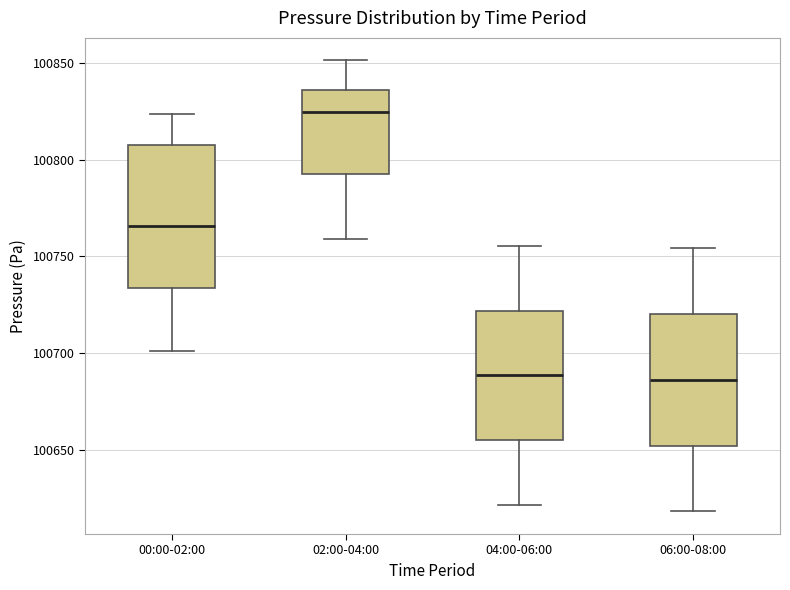

Reading left to right, transcribe this box plot: for each box, give where its median line is, the range the box spans, and where its two whiskers end, as read against the y-axis. The values are not printed on the chart, so give them approximately, as read against the axis.

00:00-02:00: median 100765, box 100735 to 100810, whiskers 100700 to 100825
02:00-04:00: median 100825, box 100790 to 100835, whiskers 100760 to 100850
04:00-06:00: median 100690, box 100655 to 100720, whiskers 100620 to 100755
06:00-08:00: median 100685, box 100650 to 100720, whiskers 100620 to 100755